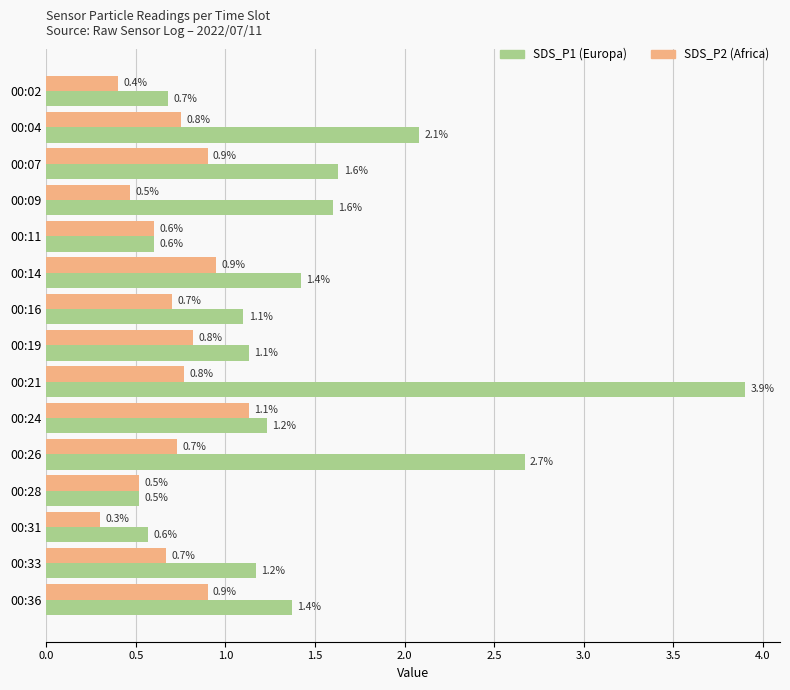

What is the total value across all series at 00:07?

2.5